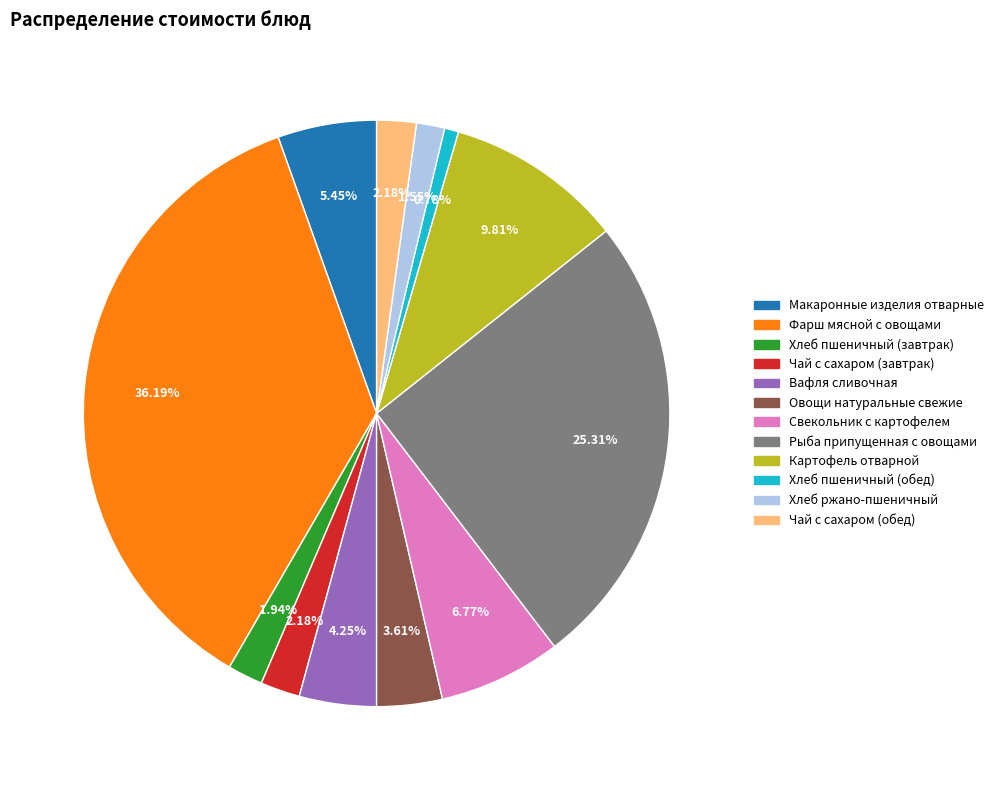

What is the smallest slice in the pie chart?

Хлеб пшеничный (обед)